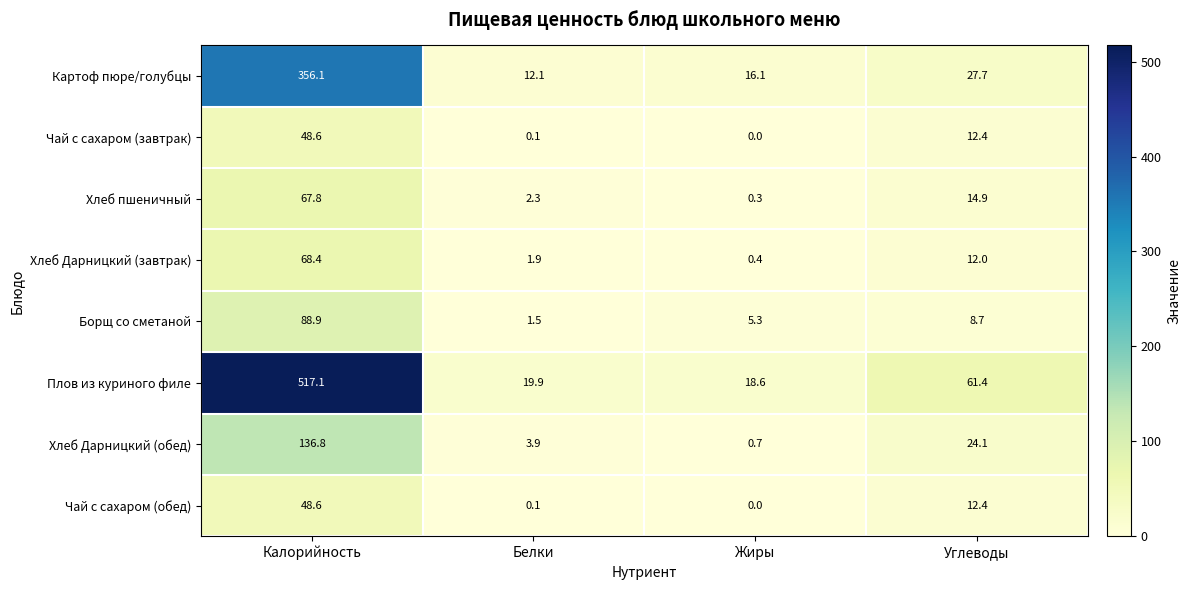

What is the spread (max minus min) of values at Жиры?

18.6